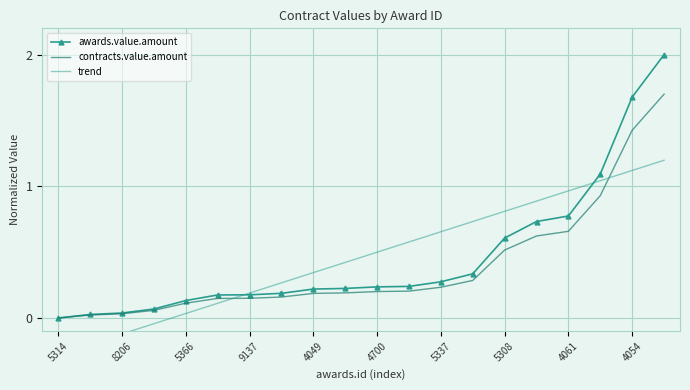

What is the highest value of the trend series?

1.2